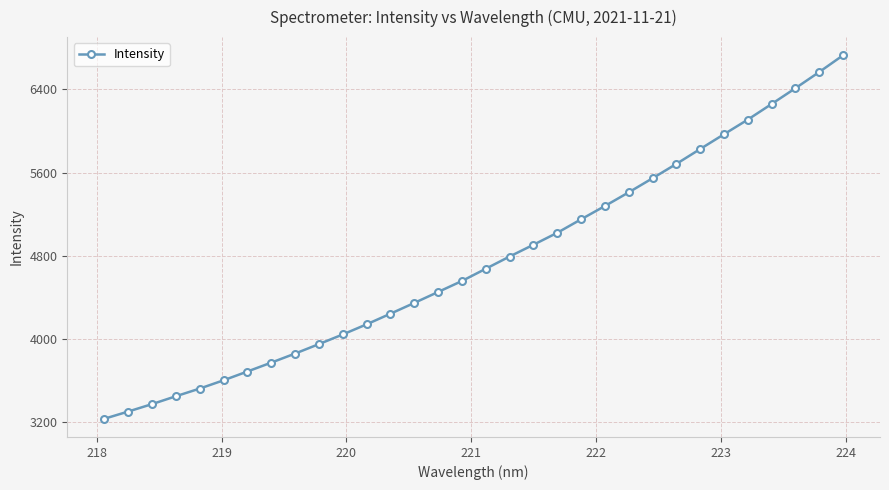

What is the value of the 8th point from the left?

3772.8